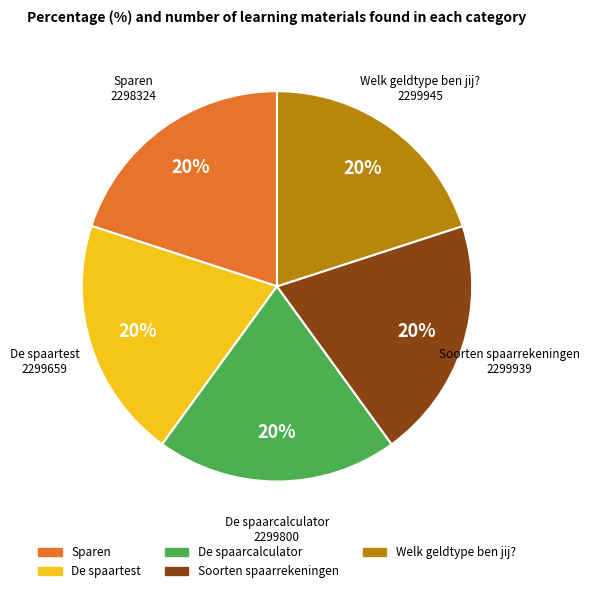

Approximately how many times larger is the value at Soorten spaarrekeningen compared to Sparen?

1.0